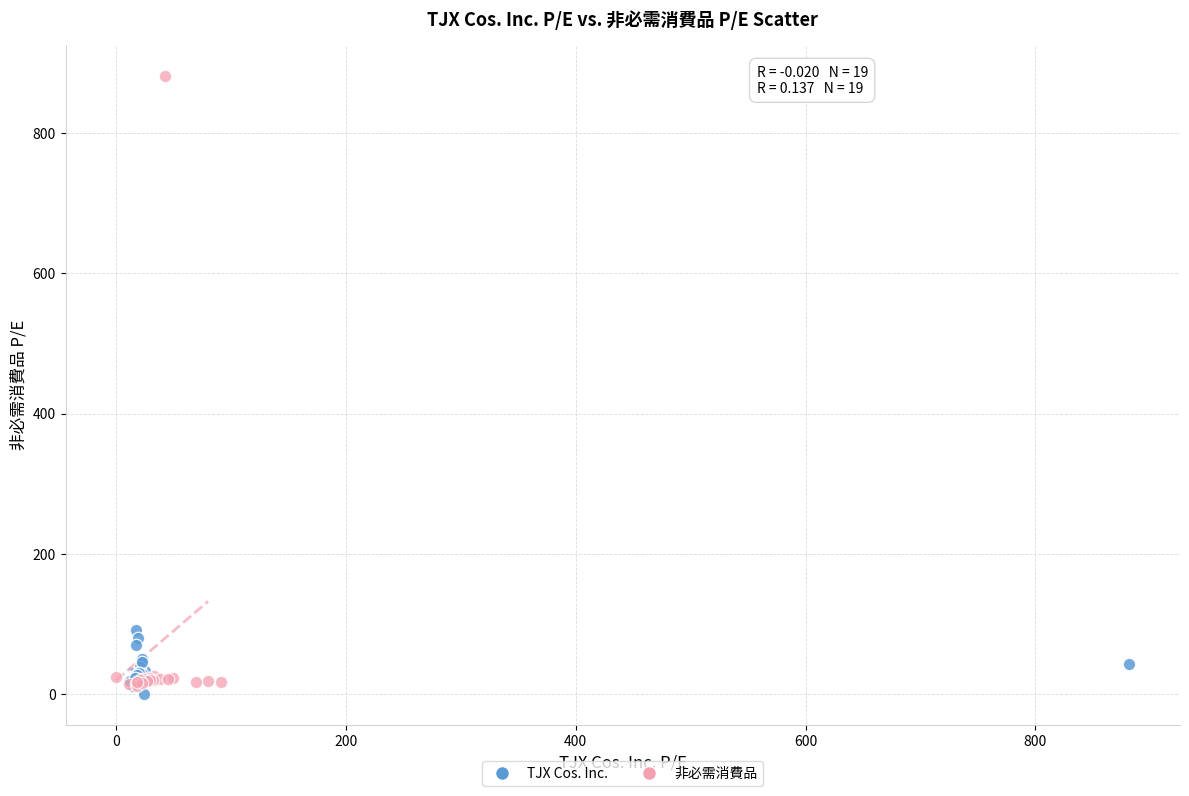

Which series reaches the maximum Y coordinate?

非必需消費品